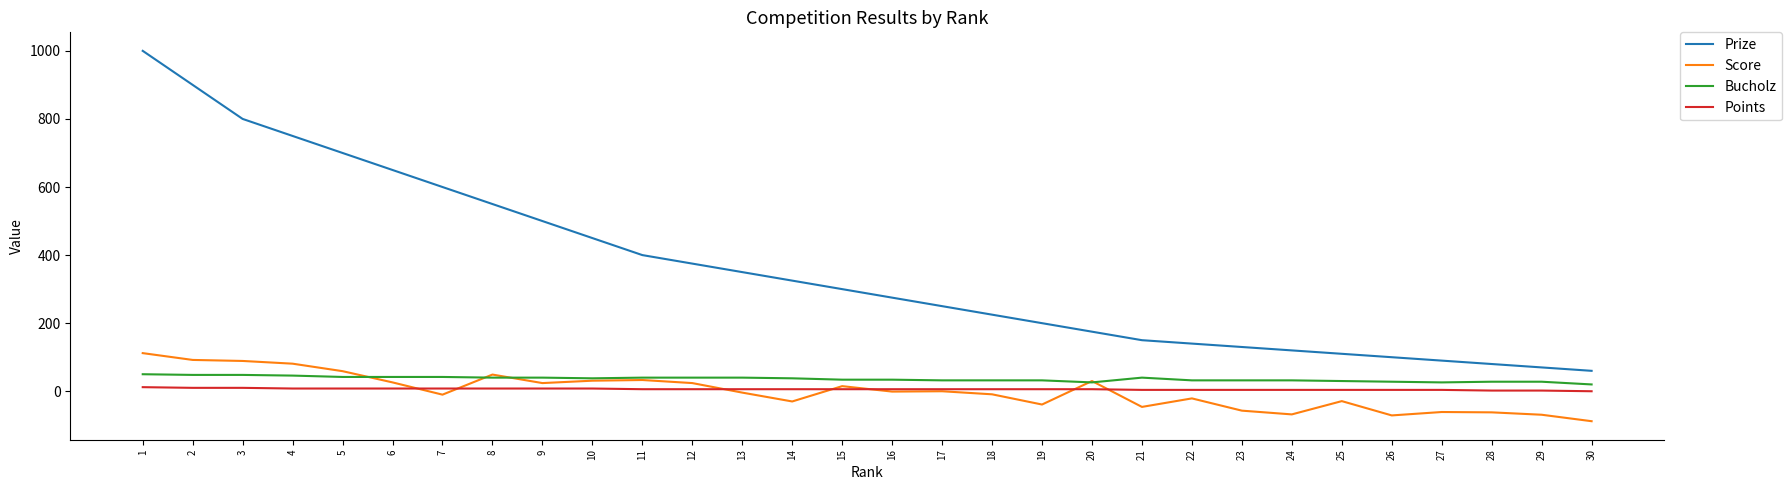

What are all the series names shown in the legend?

Prize, Score, Bucholz, Points